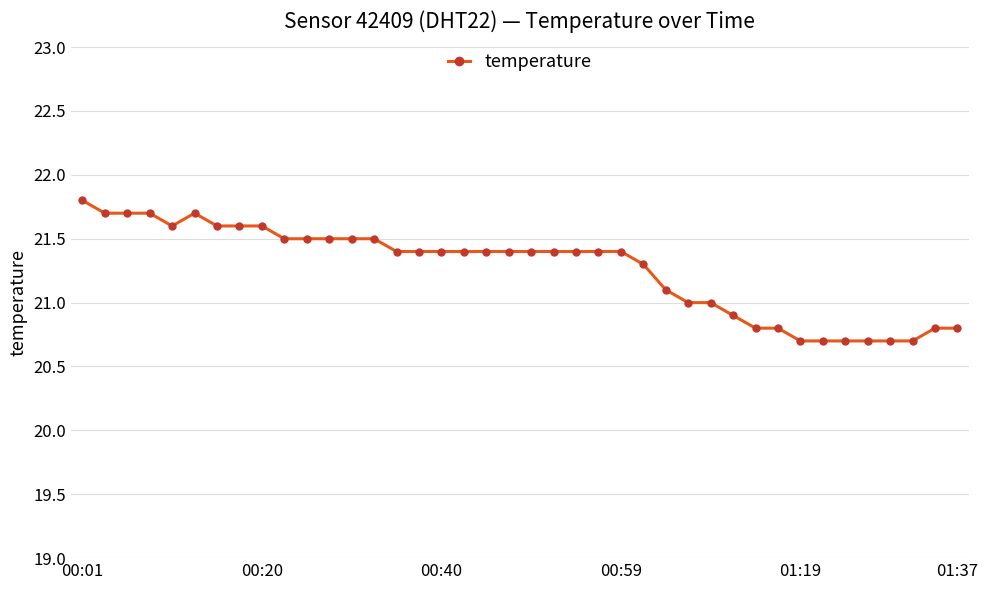

True or false: there are more than 0 points higher than both neighbors.

True